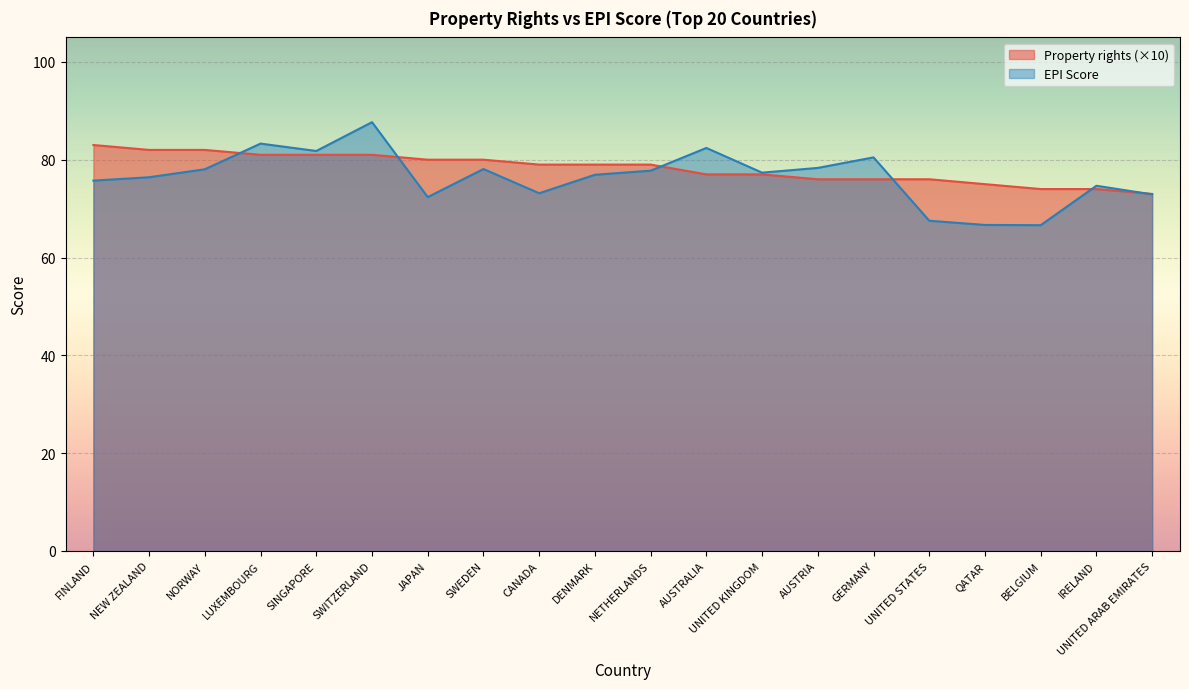

List the series in order of their overall mean, lowest first.

EPI Score, Property rights (×10)